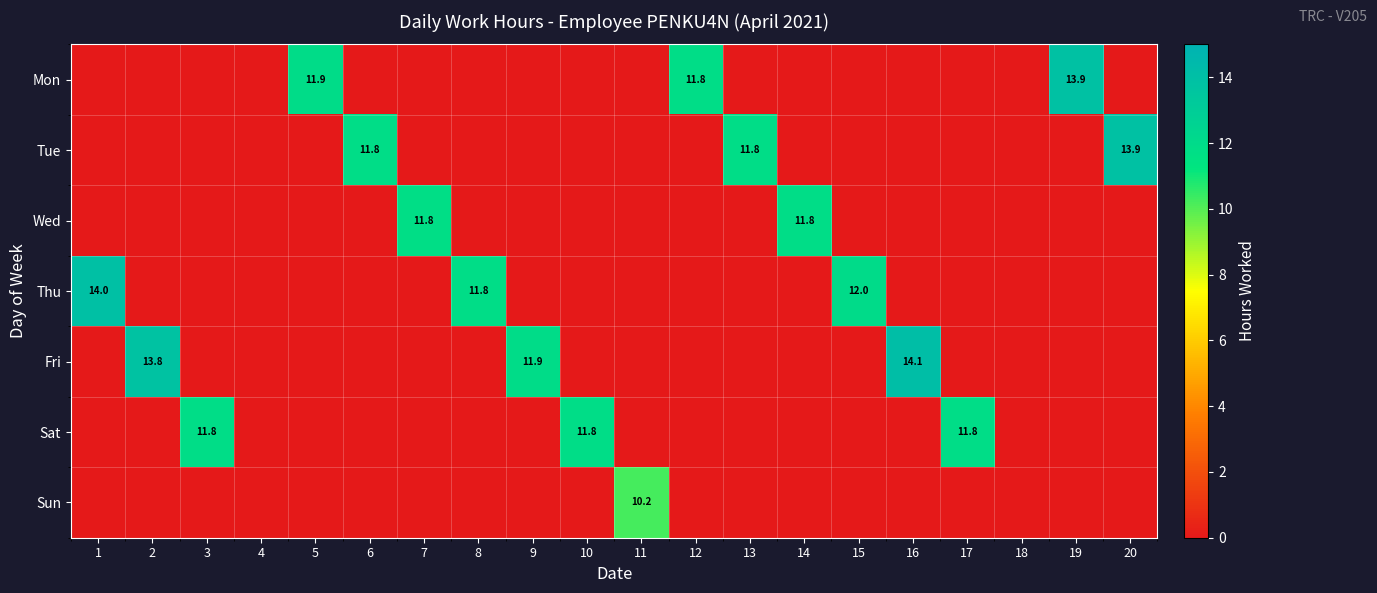

At which category is the sum across all series the highest?

16